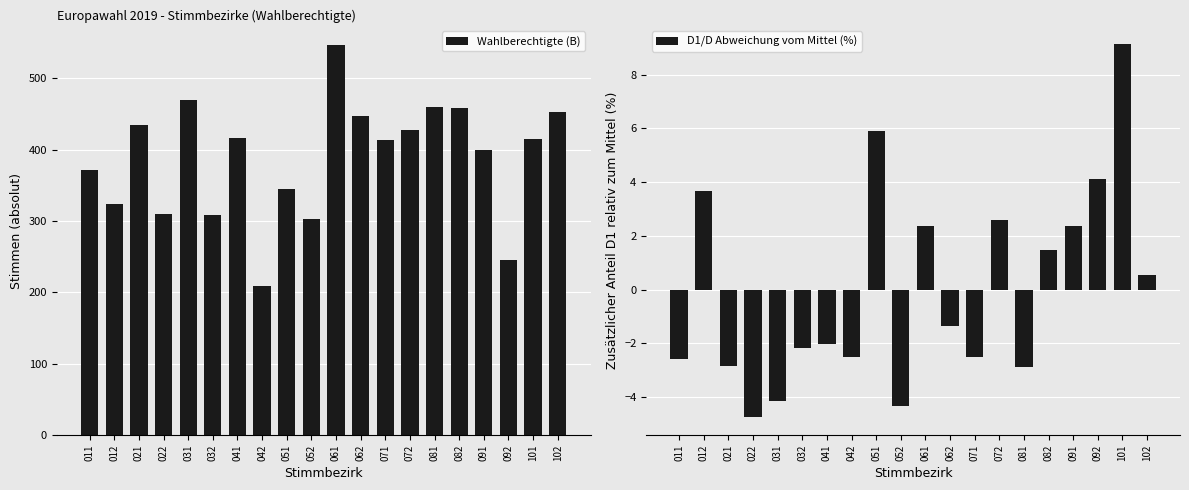

Which series has the largest total across all categories?

Wahlberechtigte (B)